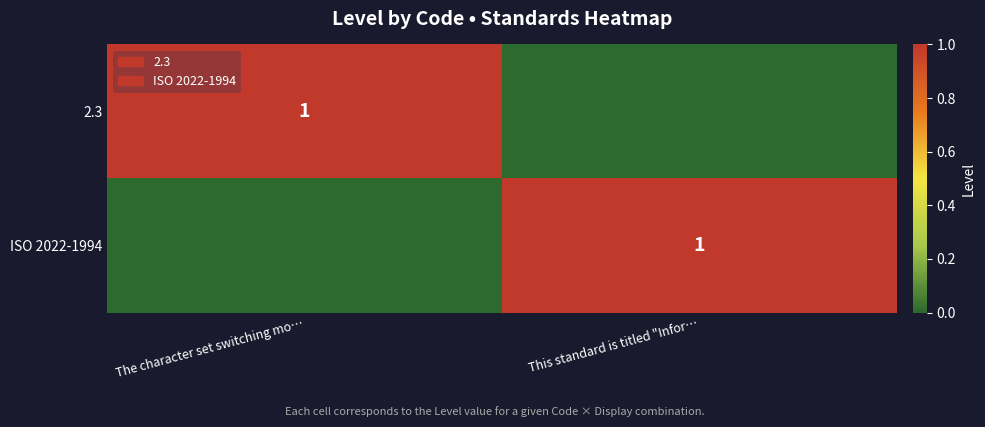

The value of ISO 2022-1994 at This standard is titled "Infor… is 1. True or false?

True